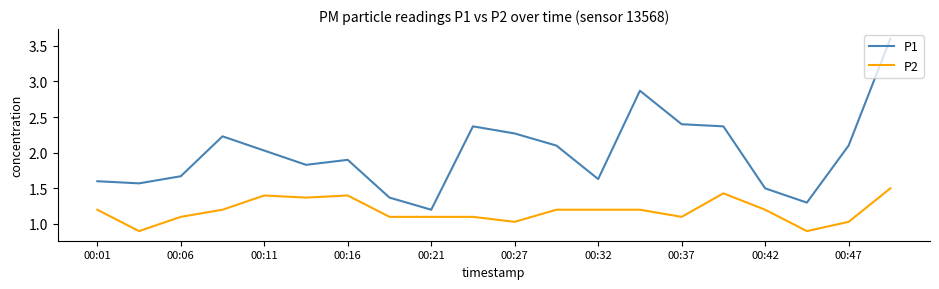

True or false: P2 and P1 cross at least once.

False